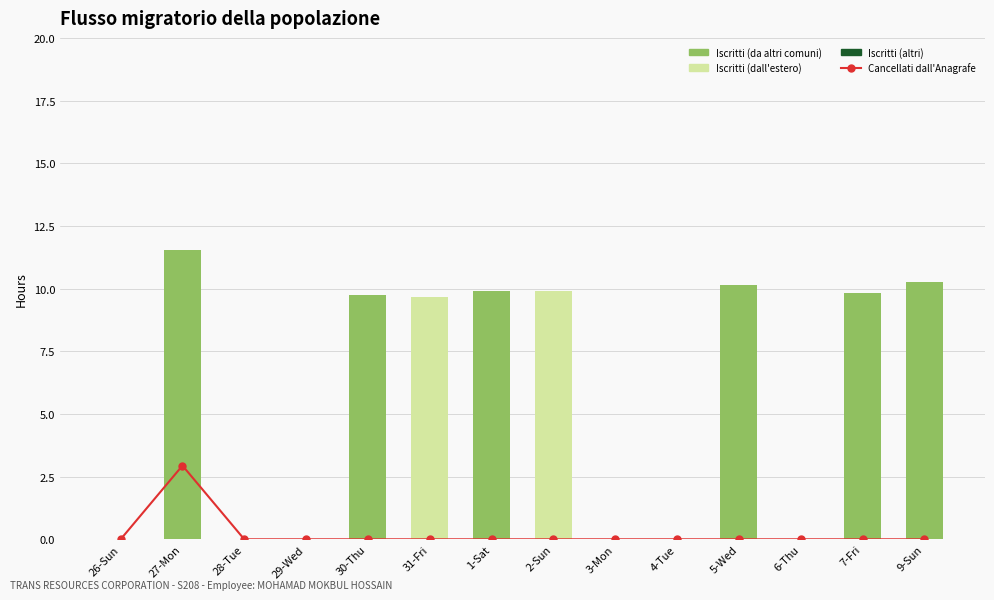

What is the label of the 14th bar from the right?

26-Sun